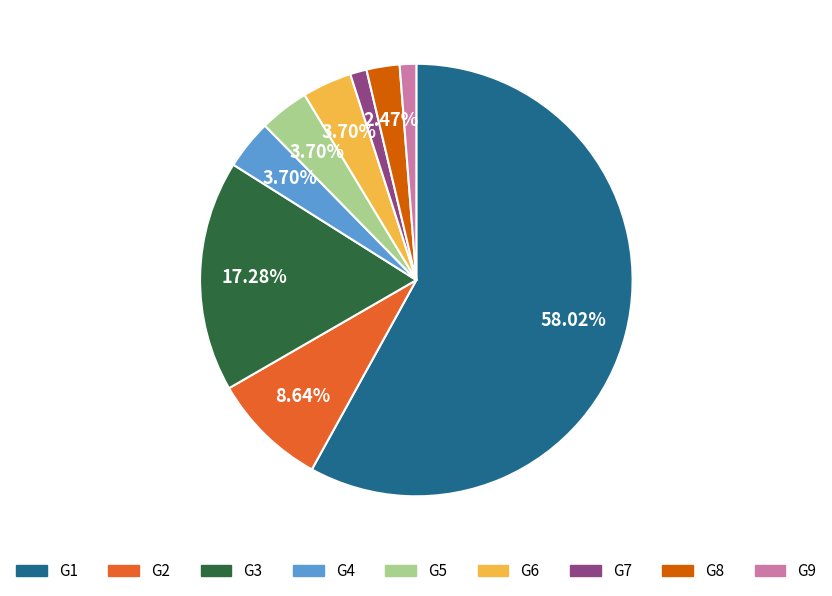

Is the sum of G5 and G1 greater than half?

Yes